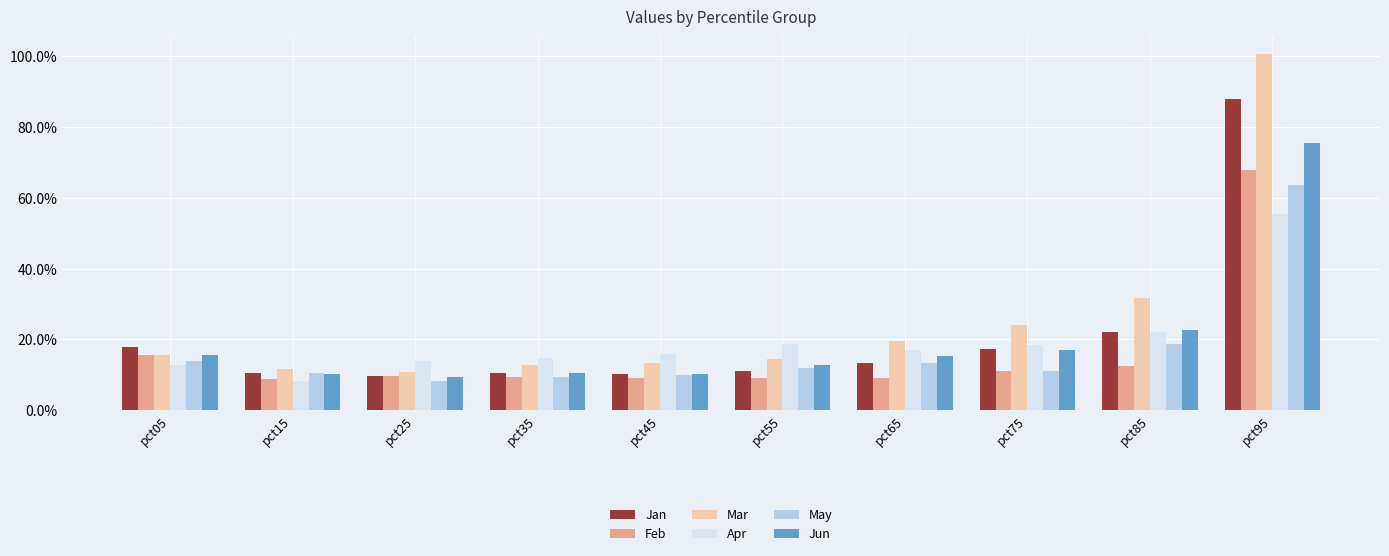

The Apr series shows 0.2 at pct65. True or false?

True